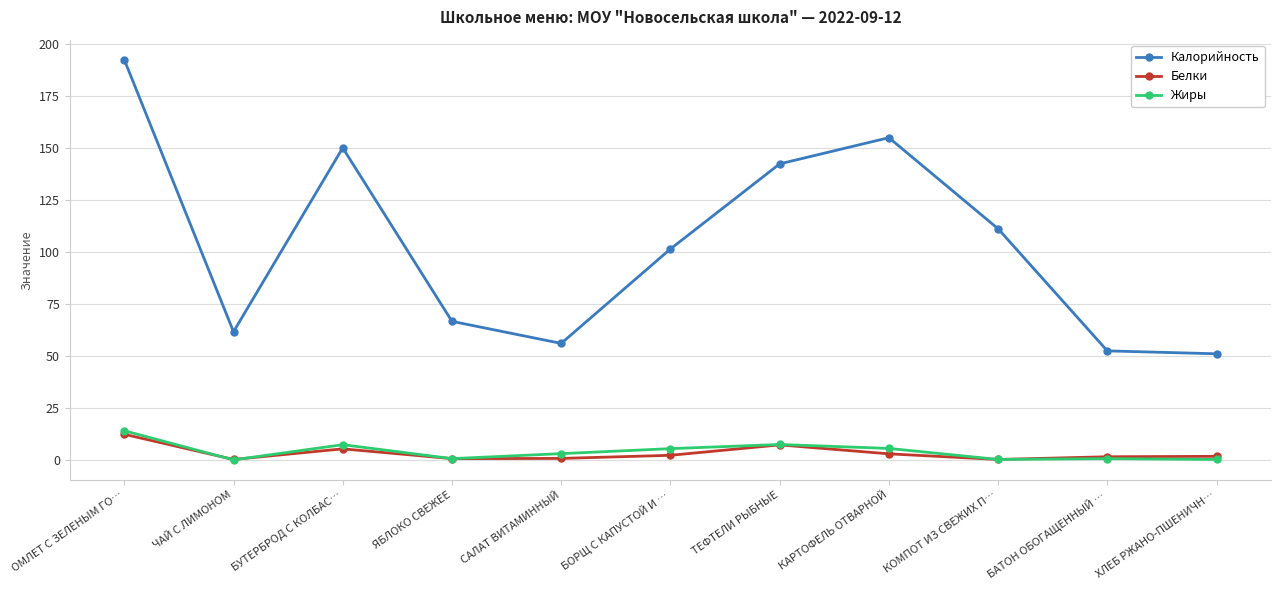

What are all the series names shown in the legend?

Калорийность, Белки, Жиры